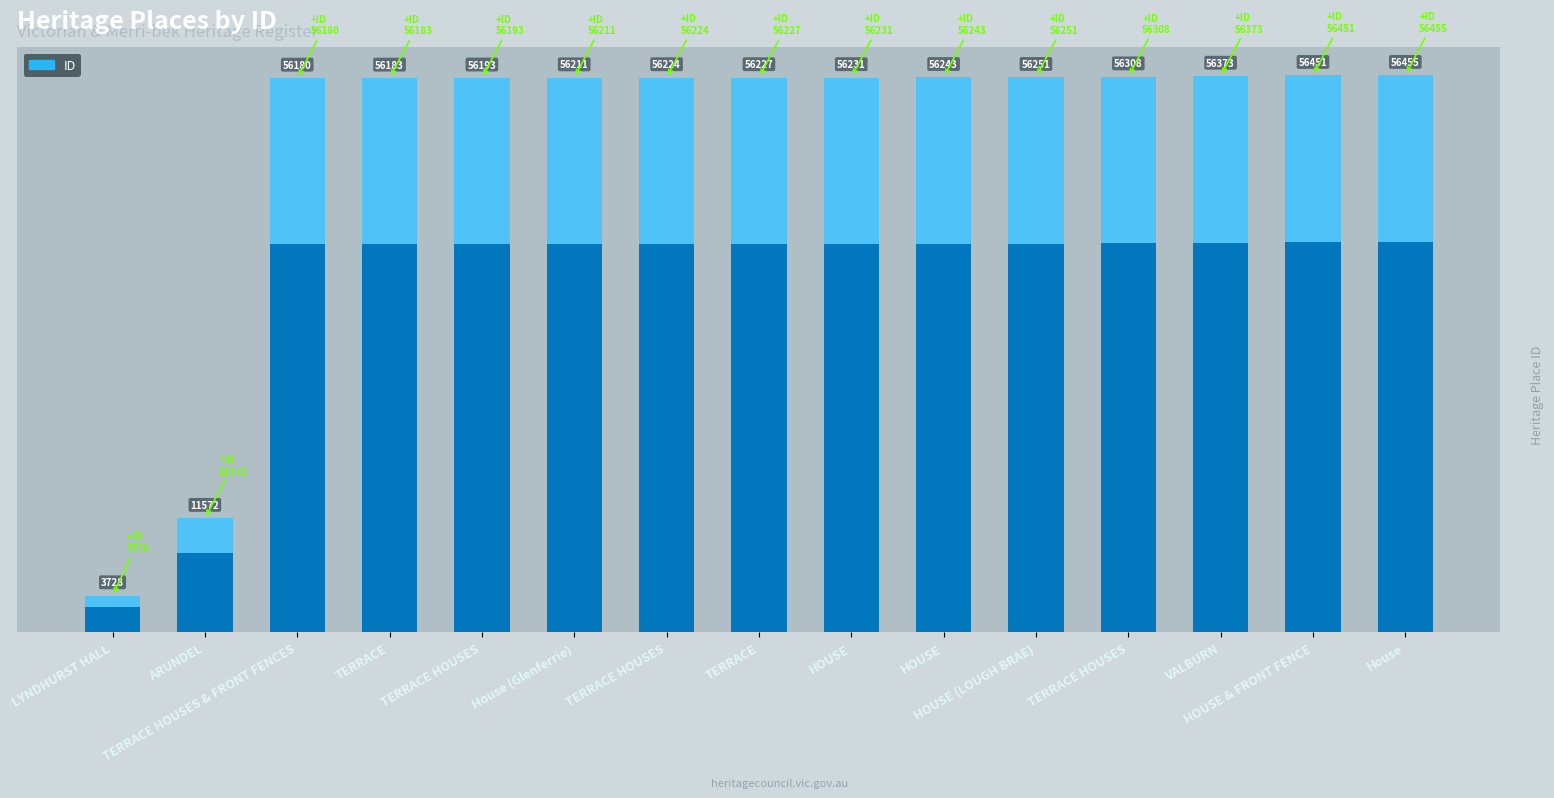

Reading left to right, extract all data points from this chart.

LYNDHURST HALL=3728	ARUNDEL=11572	TERRACE HOUSES & FRONT FENCES=56180	TERRACE=56183	TERRACE HOUSES=56193	House (Glenferrie)=56211	TERRACE HOUSES=56224	TERRACE=56227	HOUSE=56231	HOUSE=56243	HOUSE (LOUGH BRAE)=56251	TERRACE HOUSES=56308	VALBURN=56373	HOUSE & FRONT FENCE=56451	House=56455